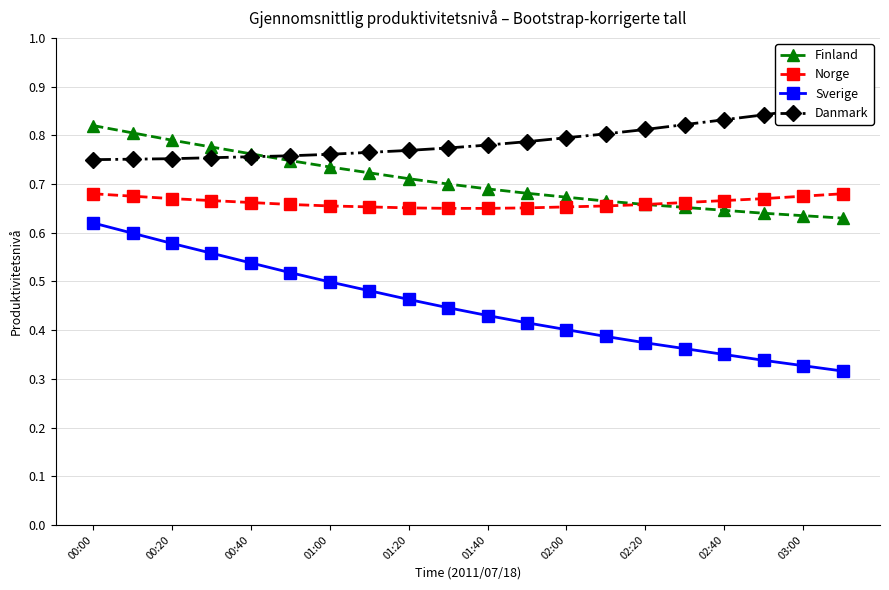

Count the Sverige values in the range 0 to 1.

20